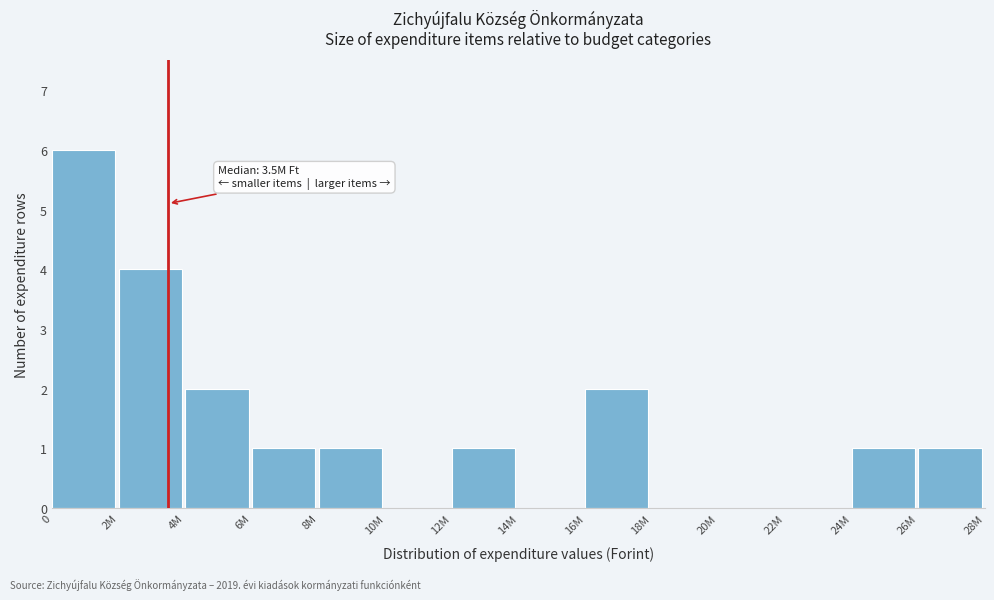

Reading right to left, extract all data points from this chart.

26M=1	24M=1	22M=0	20M=0	18M=0	16M=2	14M=0	12M=1	10M=0	8M=1	6M=1	4M=2	2M=4	0=6